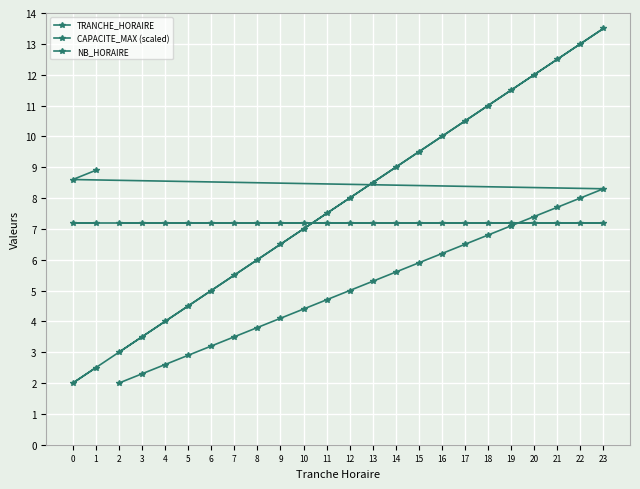

Read the NB_HORAIRE value at 9.

4.1